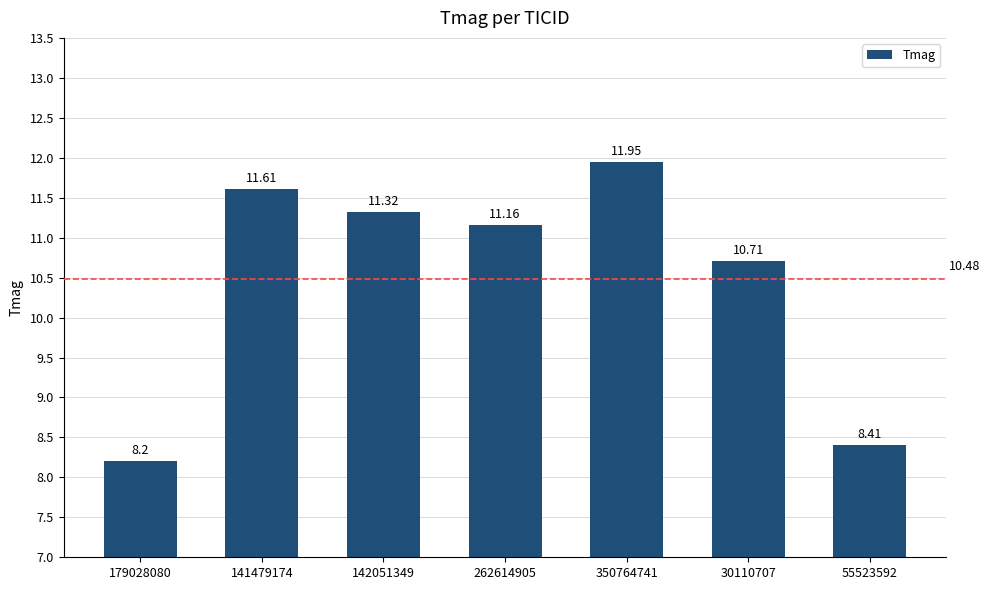

Approximately how many times larger is the value at 141479174 compared to 142051349?

1.0